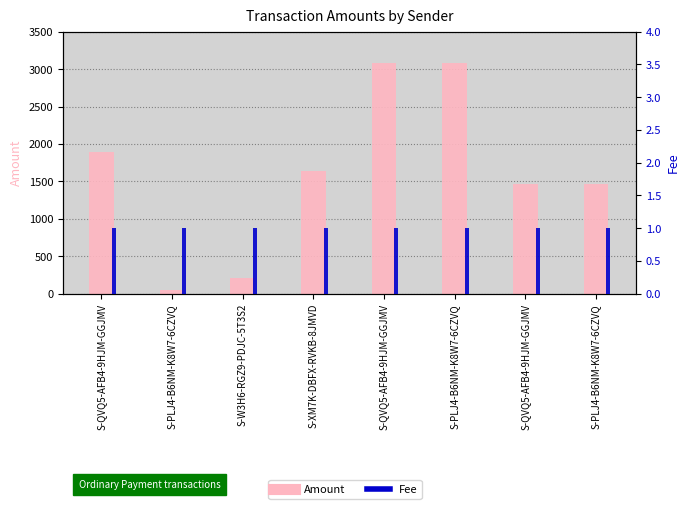

At which label does Amount first exceed 1635?

S-QVQ5-AFB4-9HJM-GGJMV